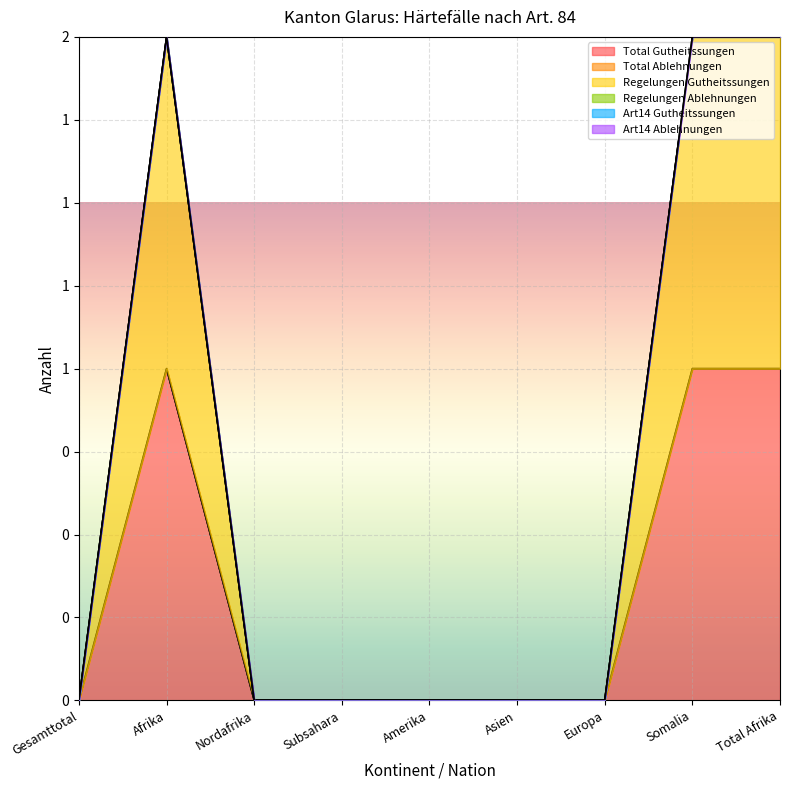

The Regelungen Gutheitssungen series shows 0 at Europa. True or false?

True